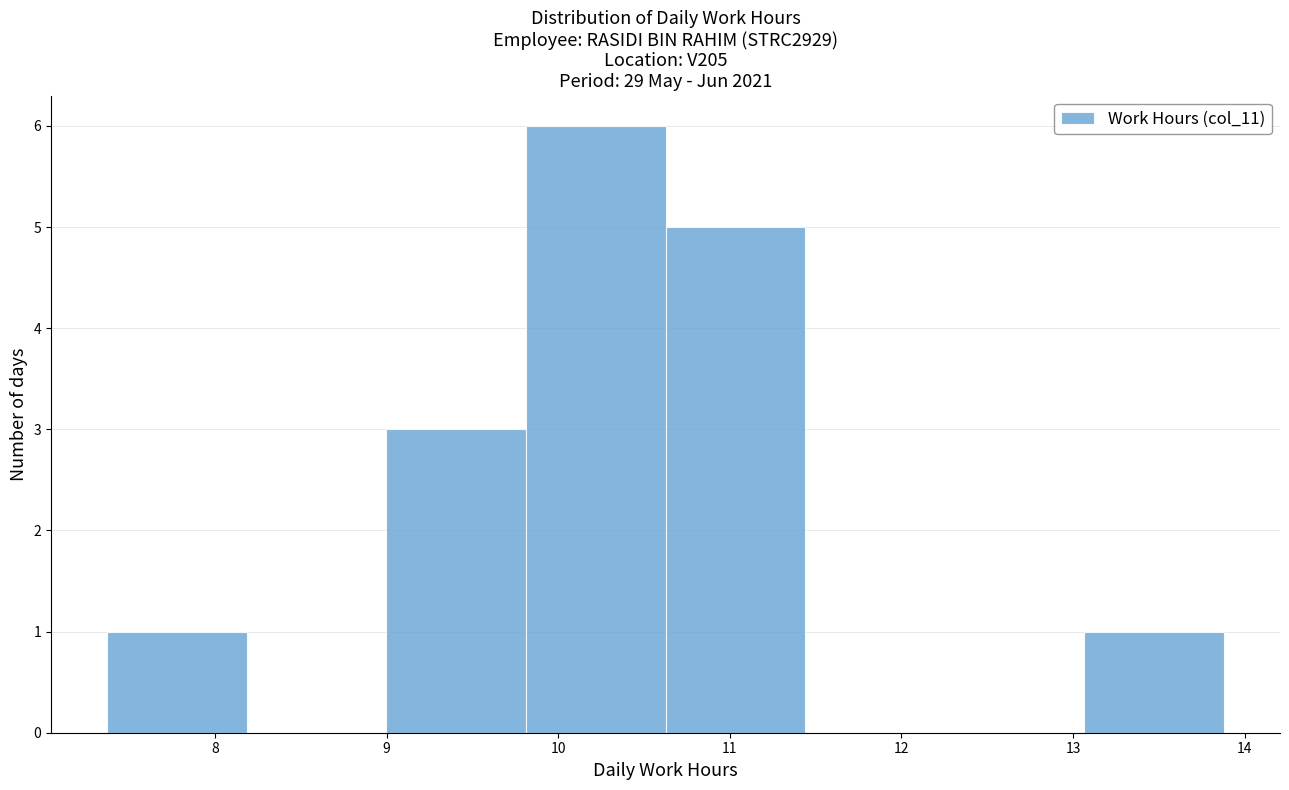

Reading left to right, transcribe this chart: for each bar, give the range it covers on the x-axis and its height. Neither the bar edges nor the heights are printed on the chart, so give them approximately, as read against the axes.

7.4 to 8.2: 1
8.2 to 9.0: 0
9.0 to 9.8: 3
9.8 to 10.6: 6
10.6 to 11.4: 5
11.4 to 12.3: 0
12.3 to 13.1: 0
13.1 to 13.9: 1